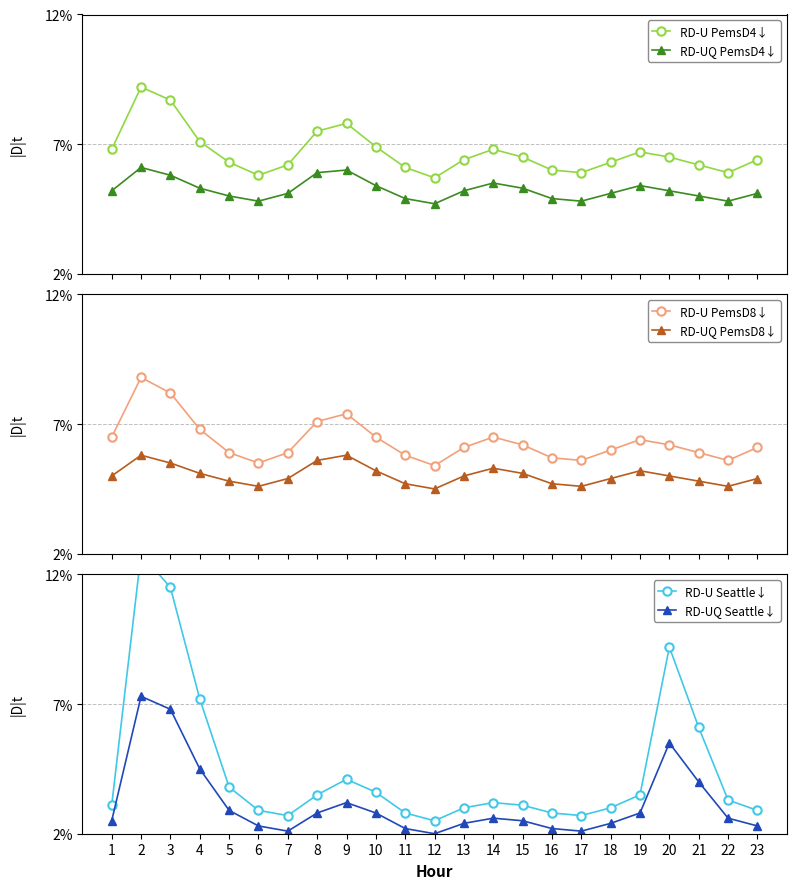

What is the value of the RD-U PemsD4↓ point at the 13th from the left?

6.4